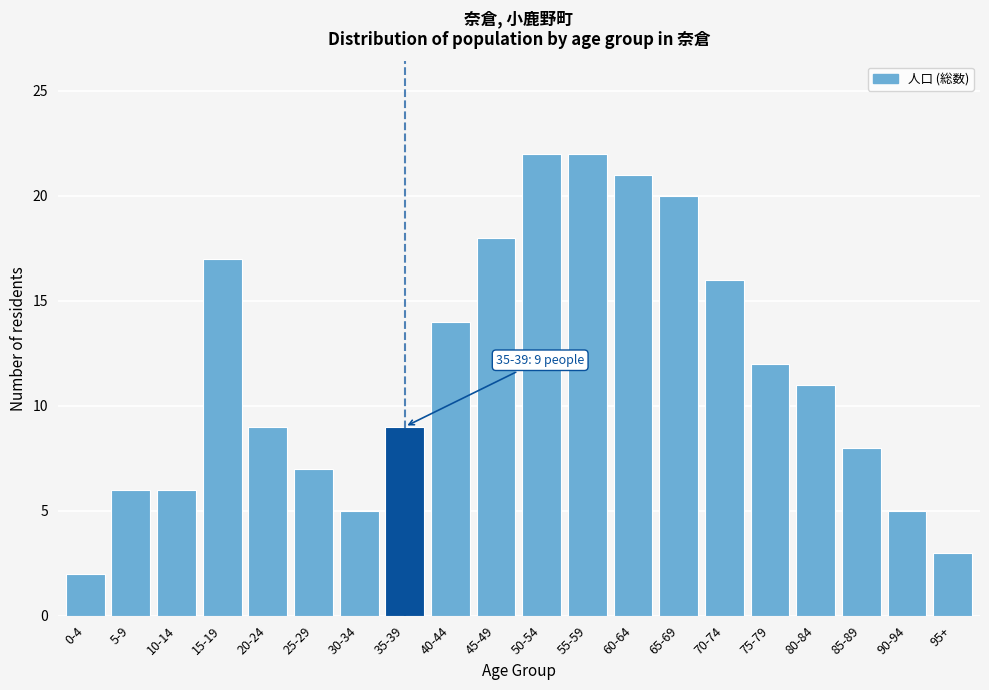

Reading left to right, what are all the values shown in this chart?

2	6	6	17	9	7	5	9	14	18	22	22	21	20	16	12	11	8	5	3